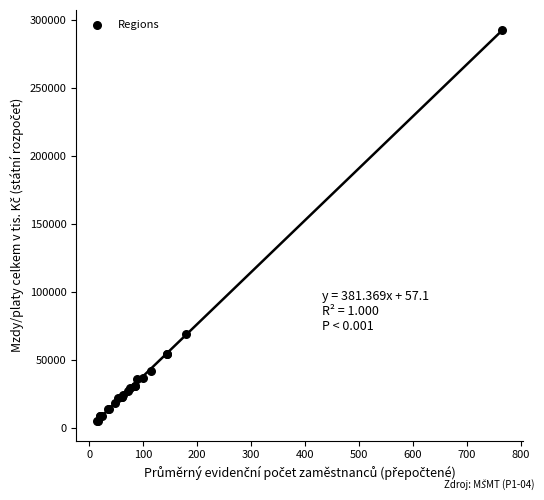

What Y value in the scatter plot is closest to 148901?

68683.4